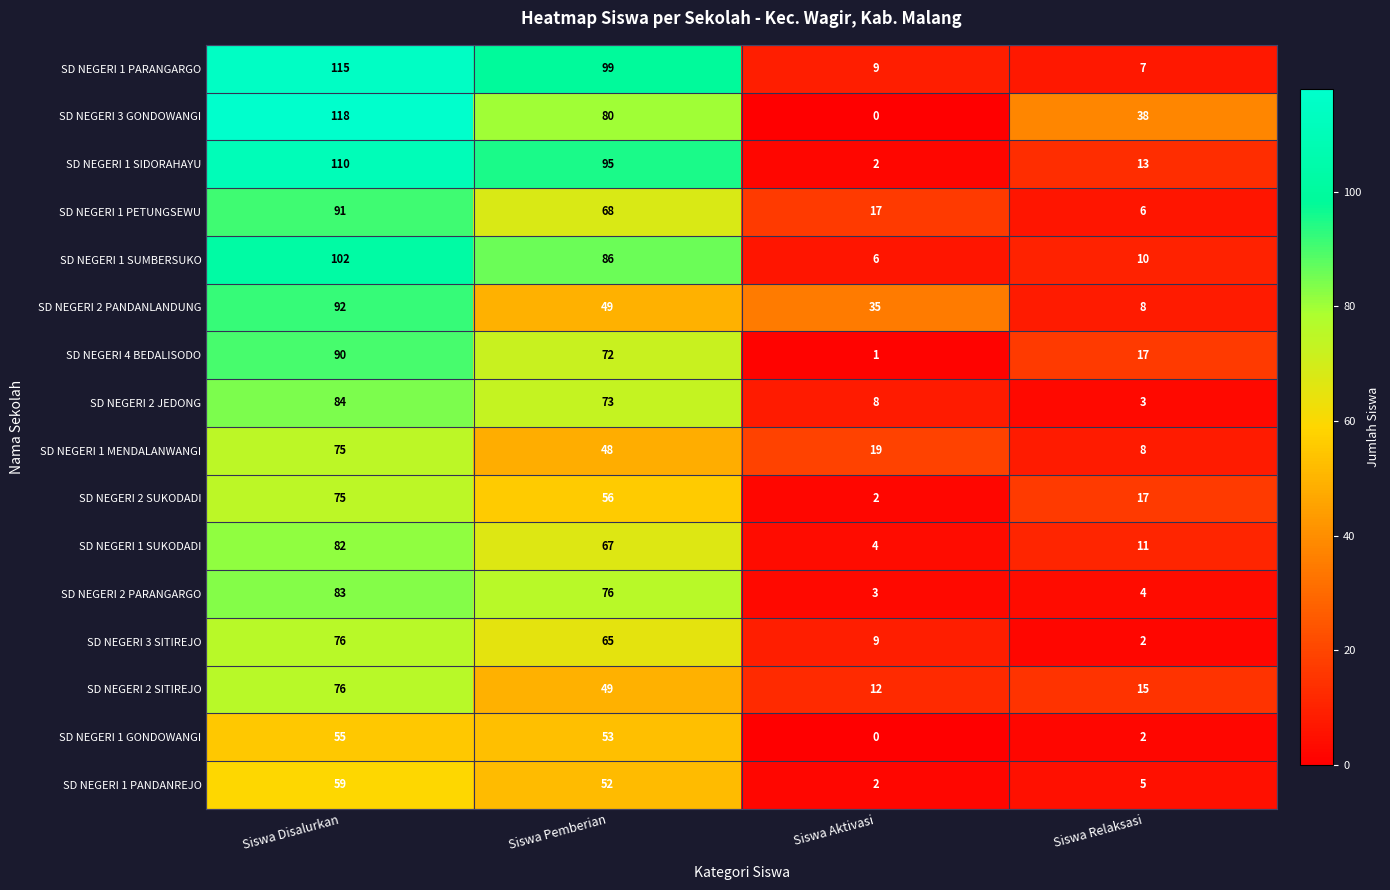

True or false: SD NEGERI 1 SIDORAHAYU has a value of 22 at Siswa Relaksasi.

False